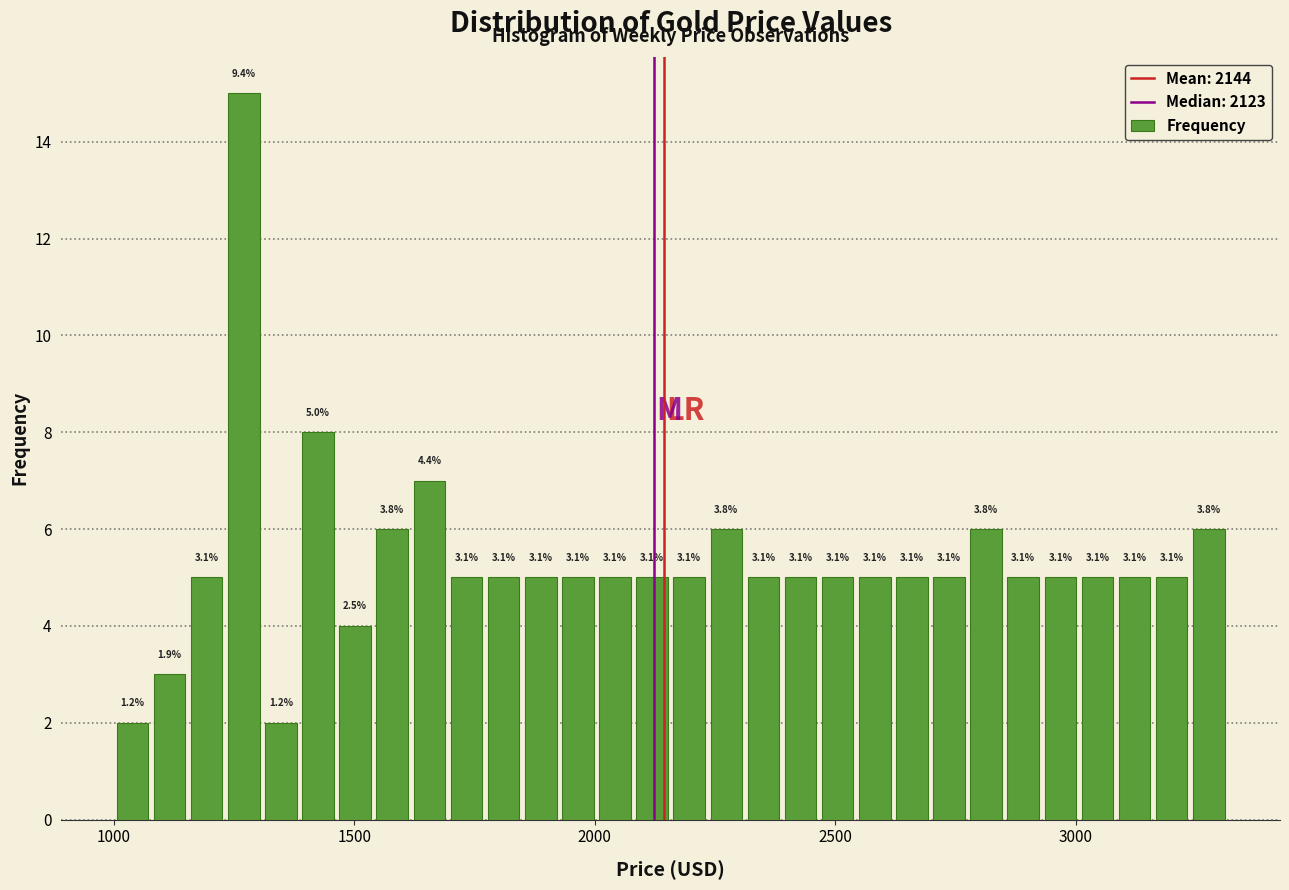

Read against the x-axis, roughly where is the centre of the tallest bar?

1250